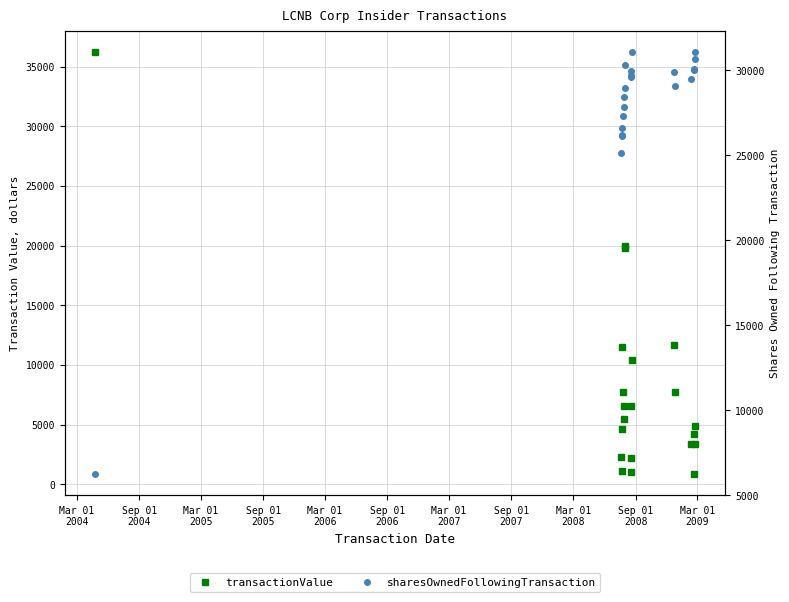

True or false: sharesOwnedFollowingTransaction has more than 1 interior local peaks.

True